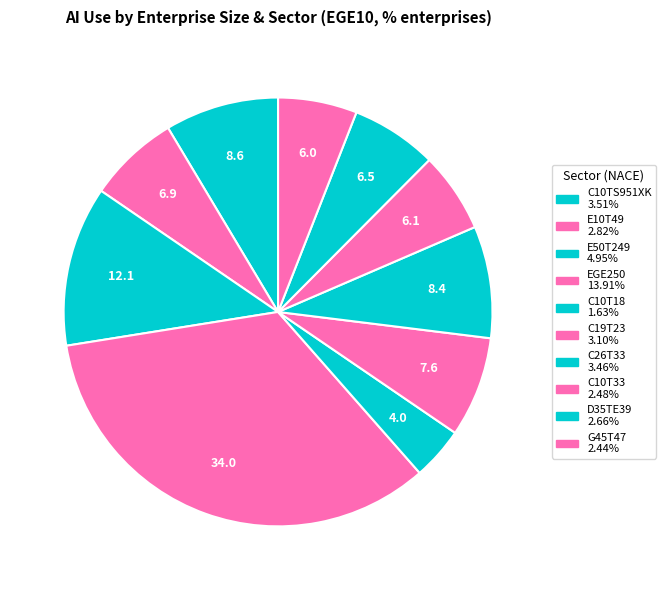

Count the number of slices in the pie.

10